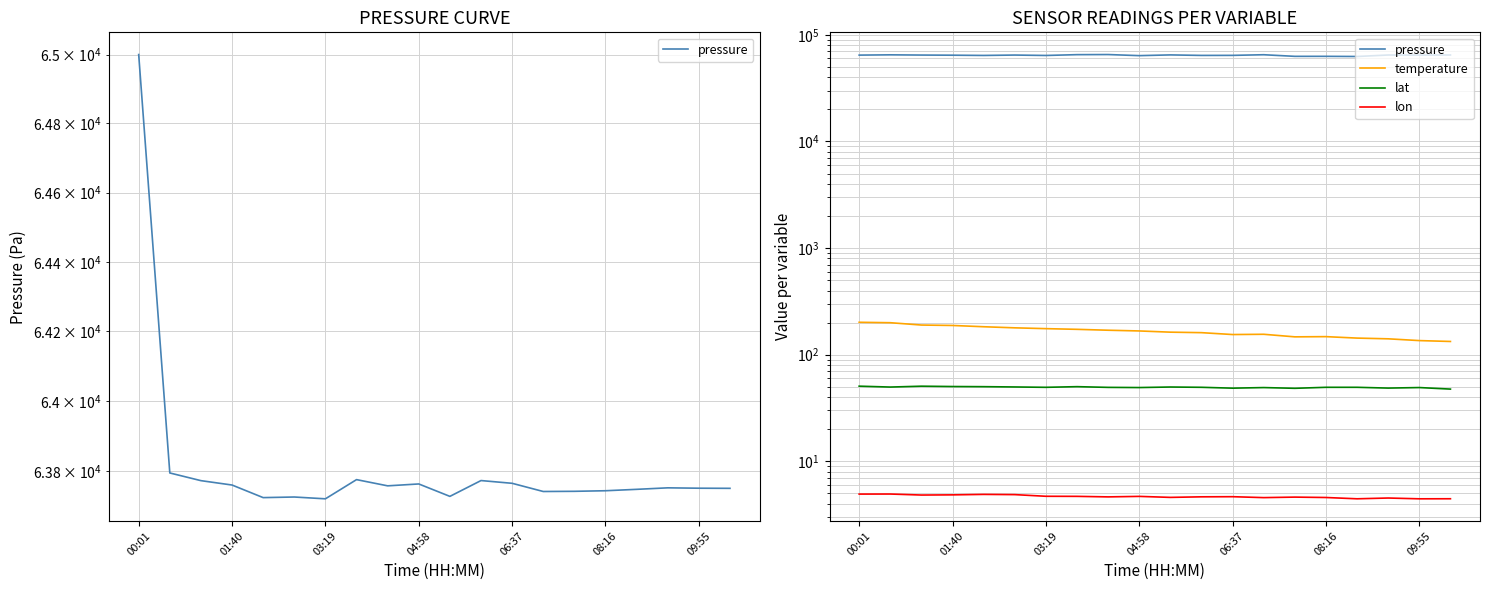

The lon series shows 7.0 at 01:40. True or false?

False